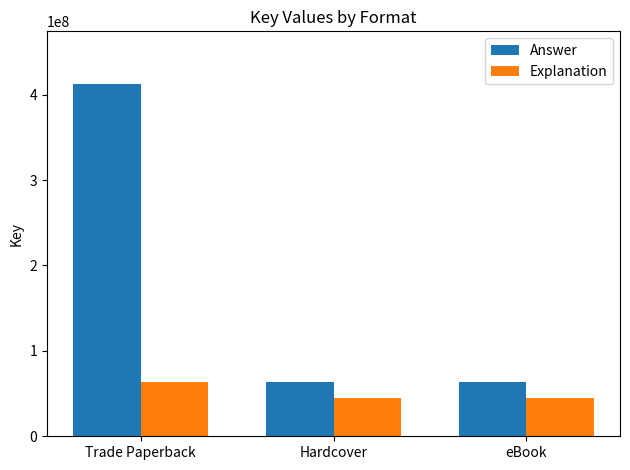

Where does the Explanation series first go above 45263738?

Trade Paperback